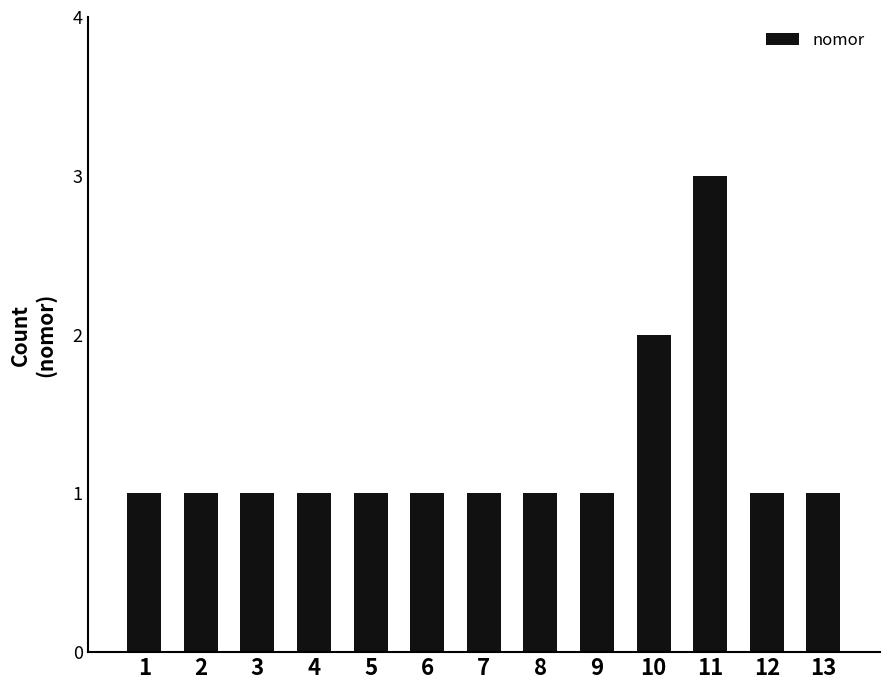

How many data points does each series have?

13